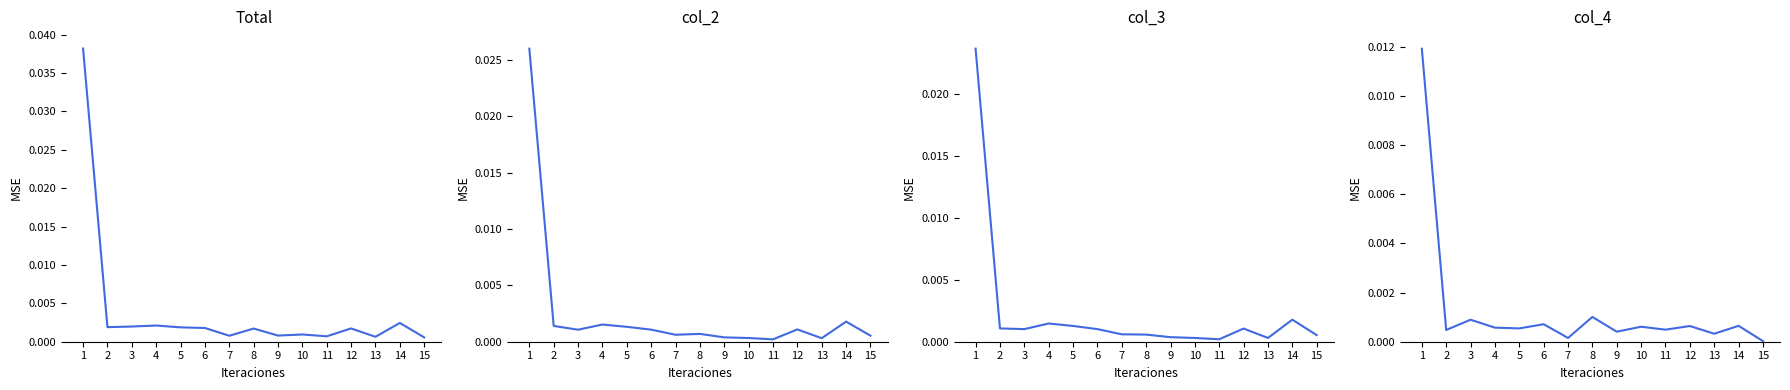

What are all the series names shown in the legend?

Total, col_2, col_3, col_4